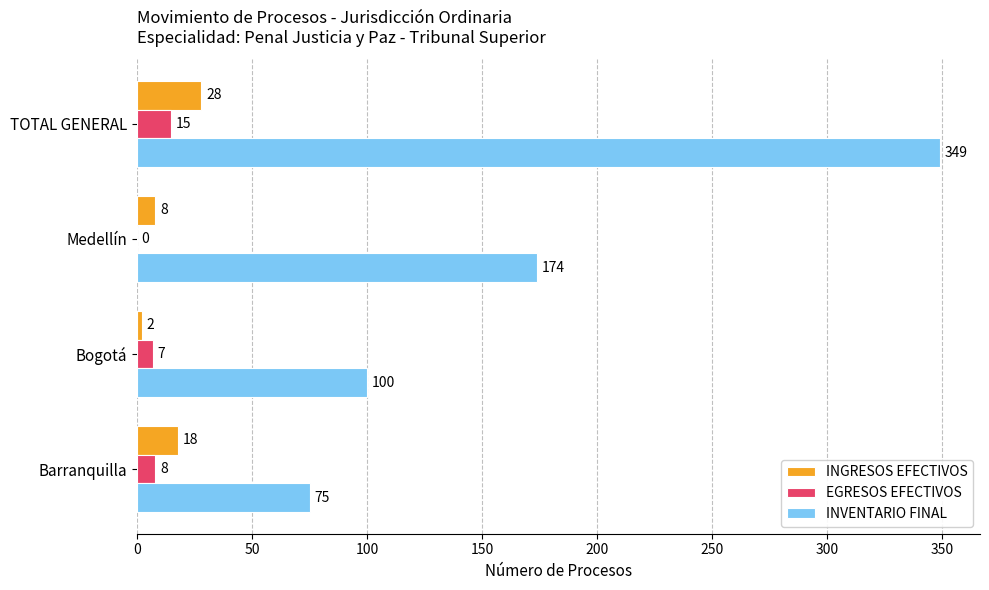

What is the approximate value of INGRESOS EFECTIVOS at Barranquilla?

18